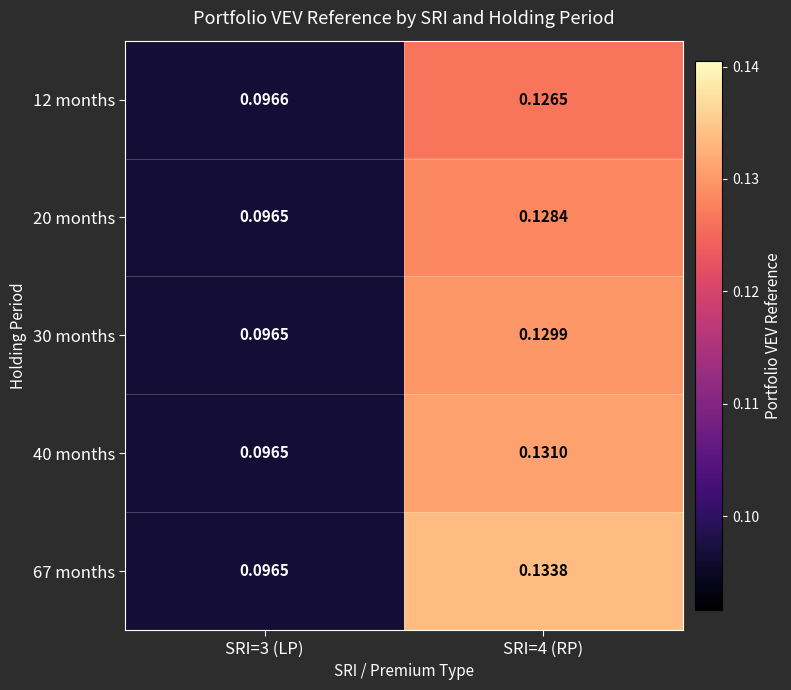

Is the value of 40 months at SRI=3 (LP) greater than the value of 20 months at SRI=4 (RP)?

No